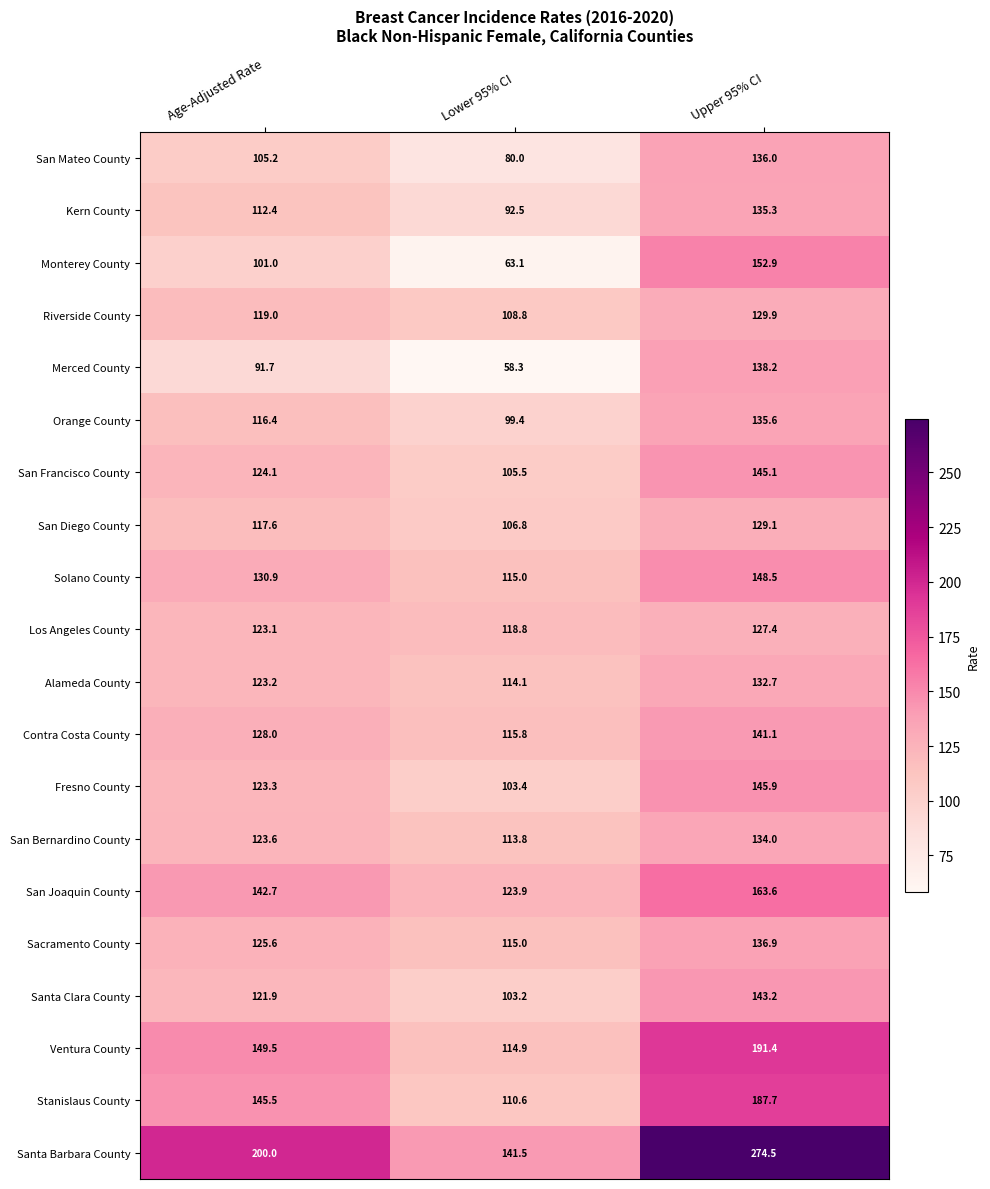

What is the difference between the Los Angeles County values at Age-Adjusted Rate and Lower 95% CI?

4.3